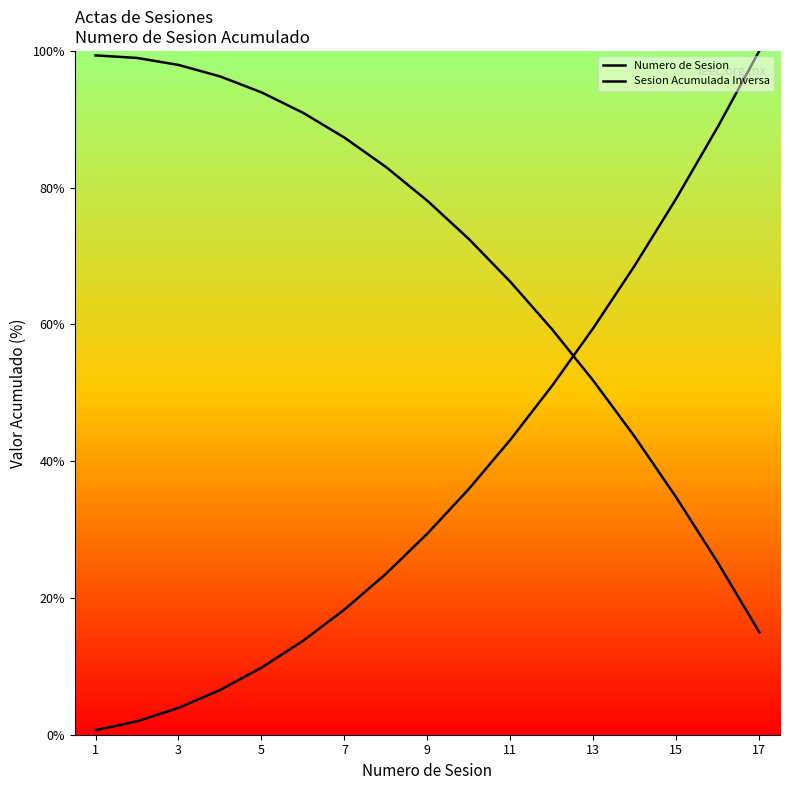

True or false: Sesion Acumulada Inversa has a value of 41.4 at 9.

False